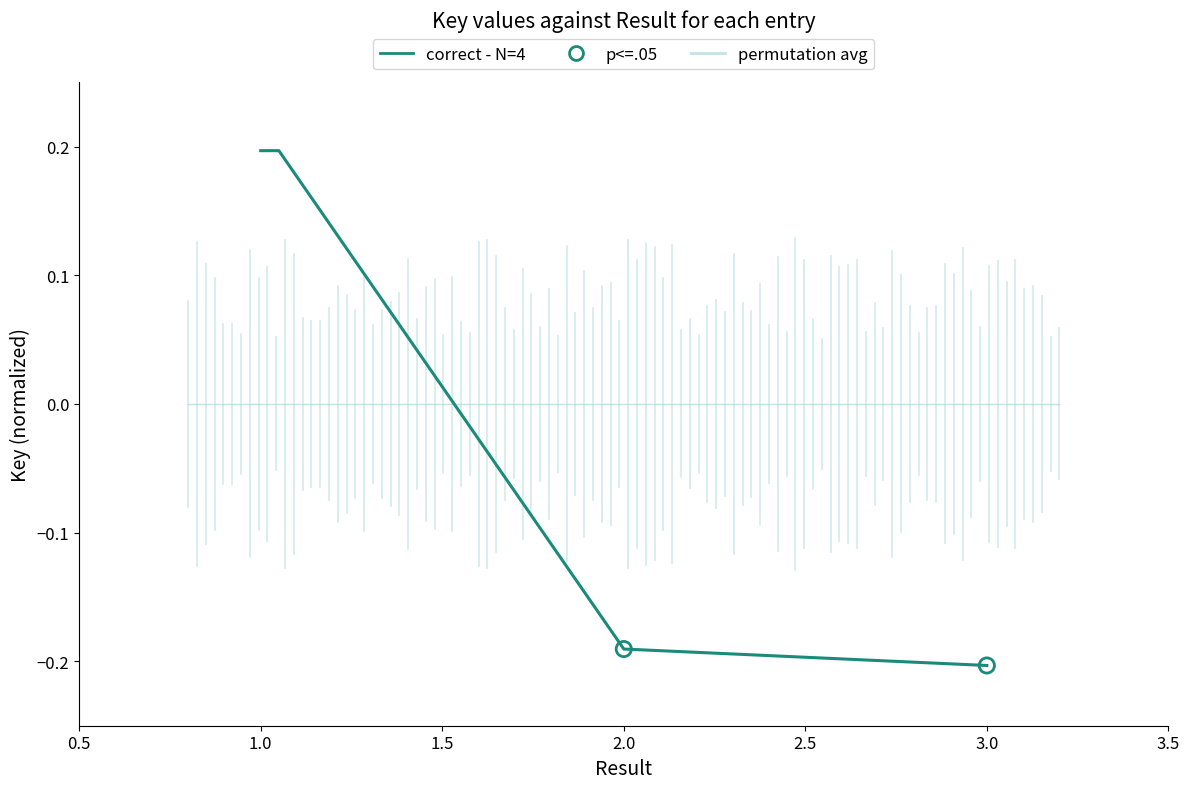

Between 3 and 2, which is larger?

2